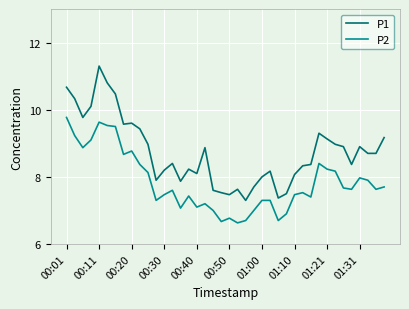

Which series has the largest range (max minus min)?

P1